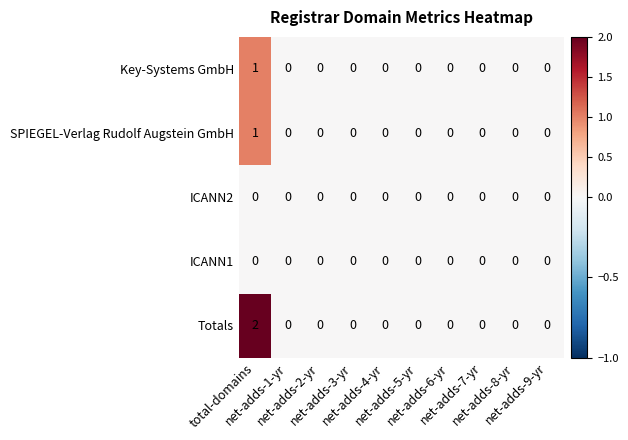

Which series has the widest spread of values?

Totals